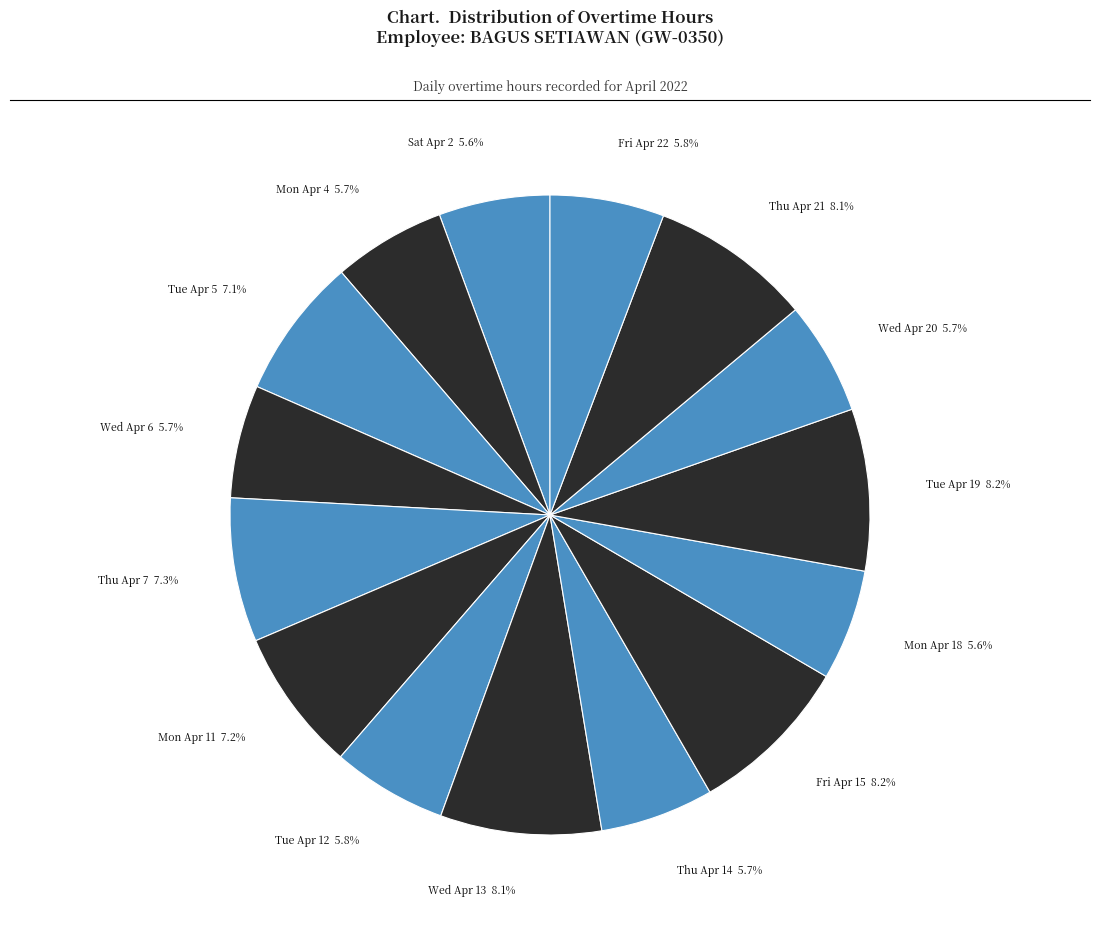

Does any single category account for the majority?

No